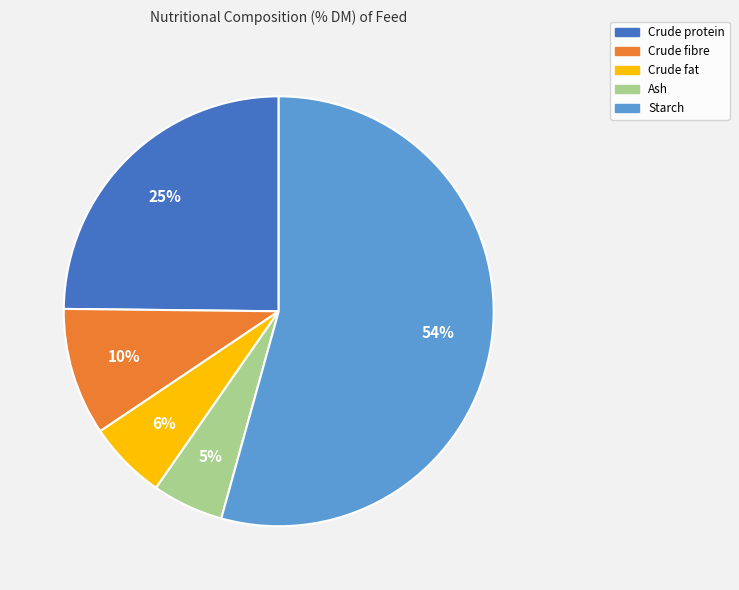

To the nearest percent, what is the difference between the largest and smallest slice percentages?

49%